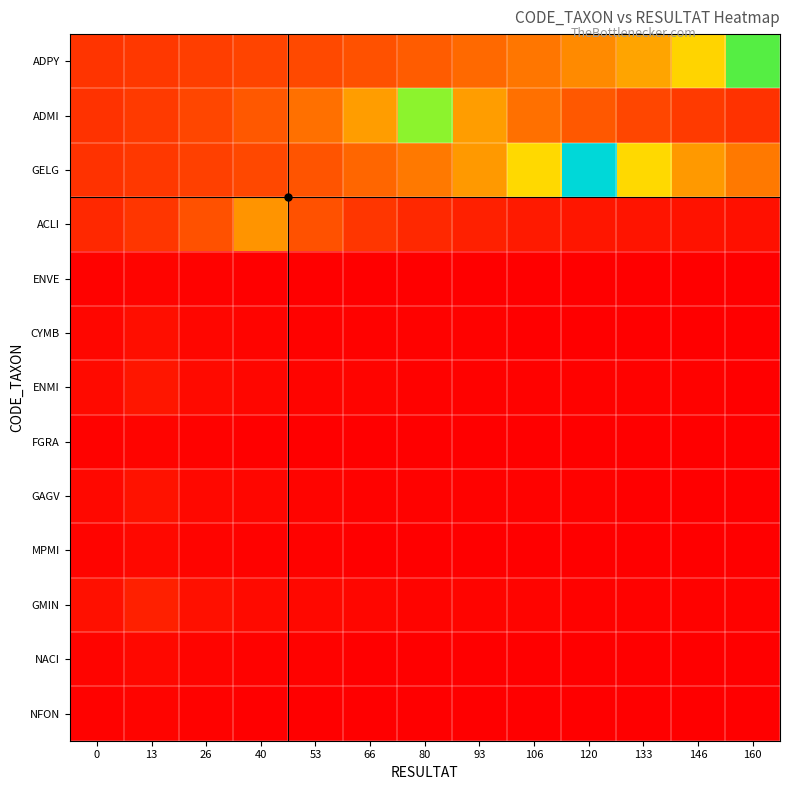

At how many categories does at least one series exceed 0?

13